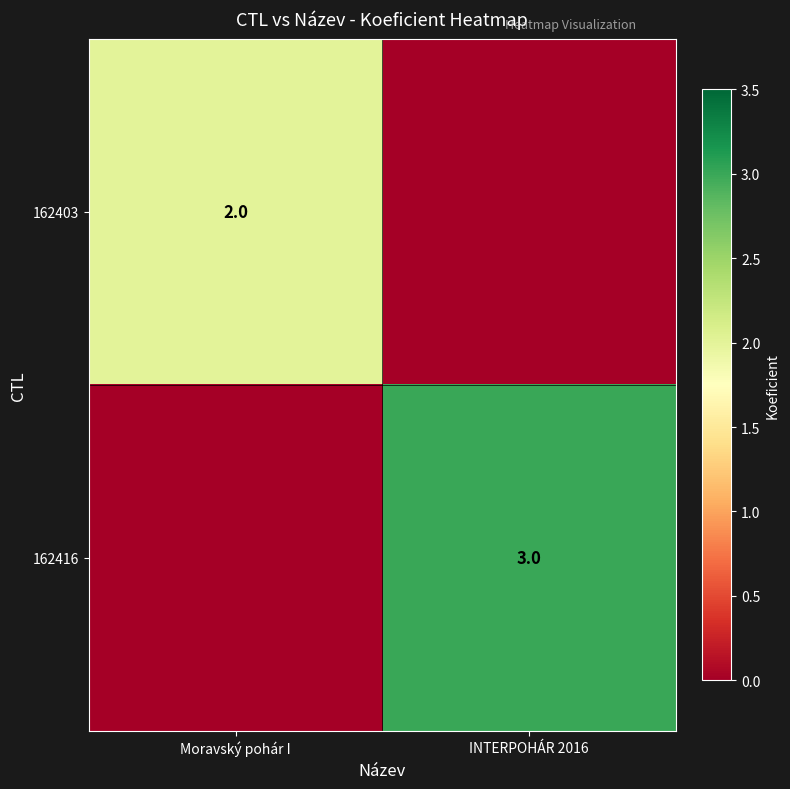

The 162403 series shows 2 at Moravský pohár I. True or false?

True